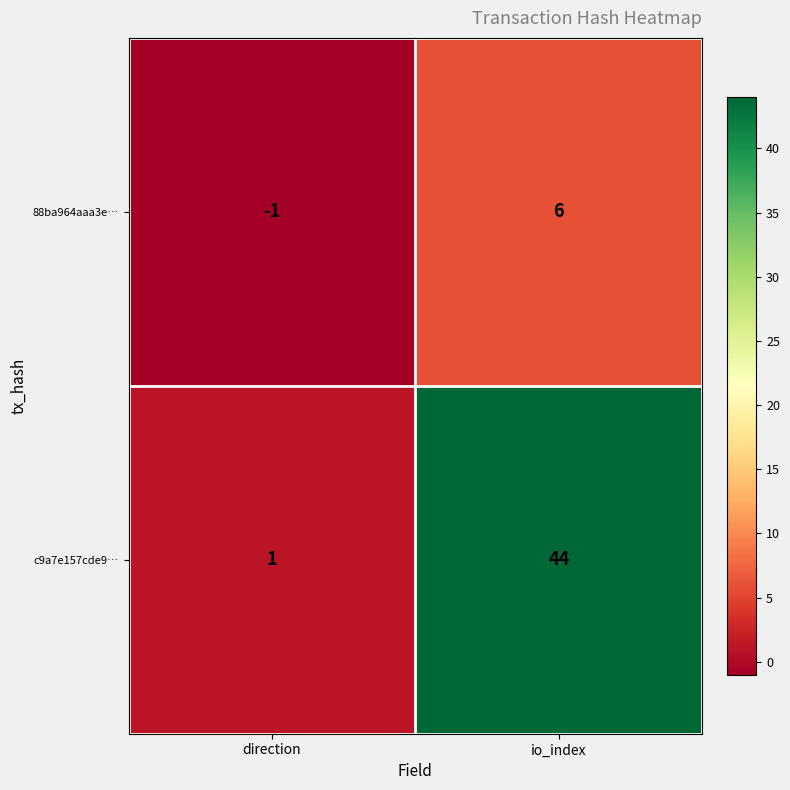

Rank the series by their average value, from highest to lowest.

c9a7e157cde9…, 88ba964aaa3e…